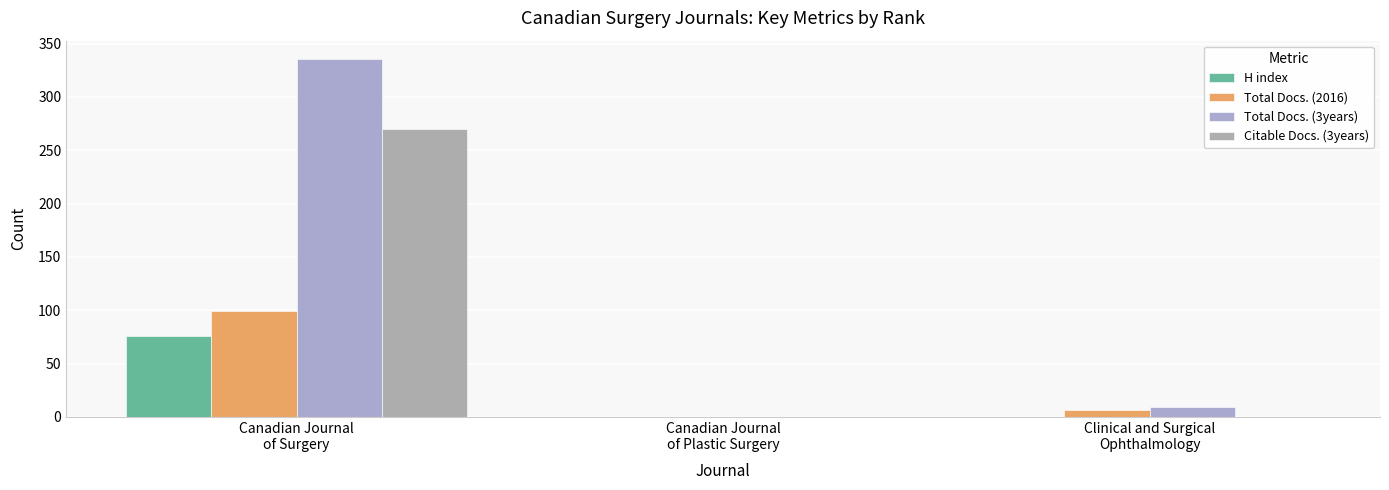

At which label does Total Docs. (3years) first exceed 9?

Canadian Journal
of Surgery